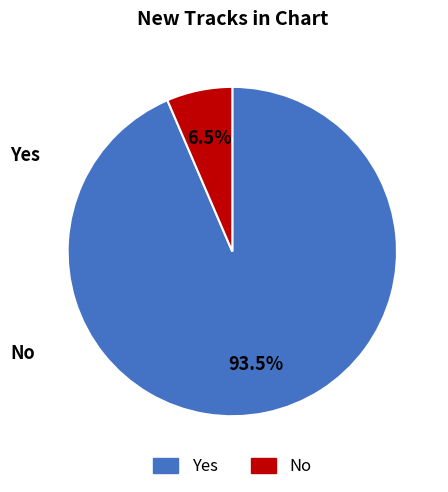

Does No account for over 50% of the chart?

No